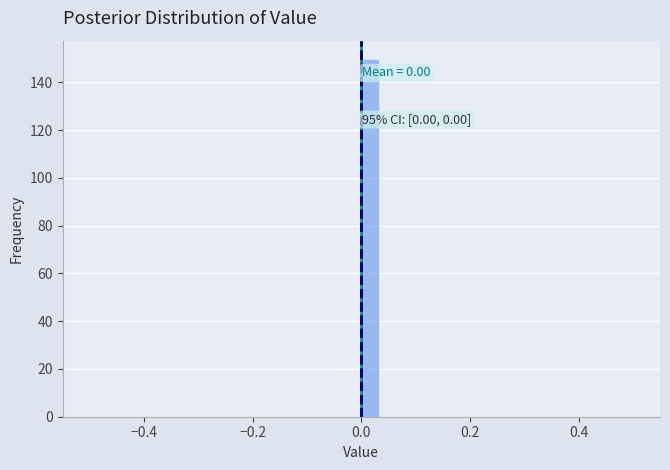

Around what value on the x-axis is the tallest bar? Give the approximate position of its centre, as read against the axis.

0.02